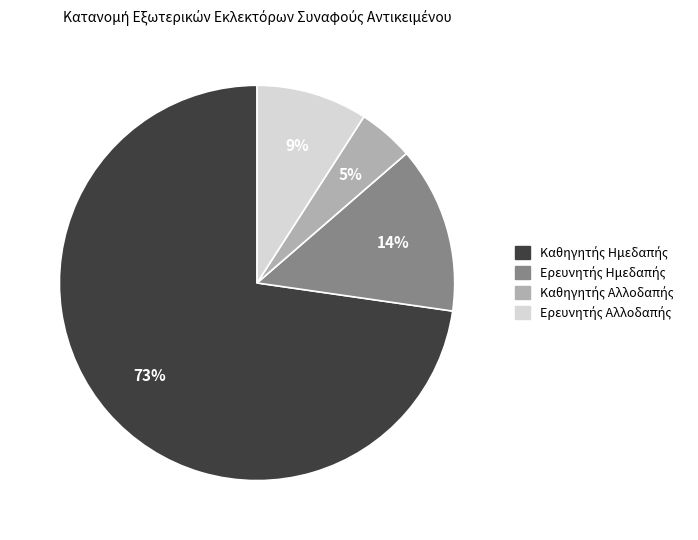

To the nearest percent, what is the average slice percentage?

25%